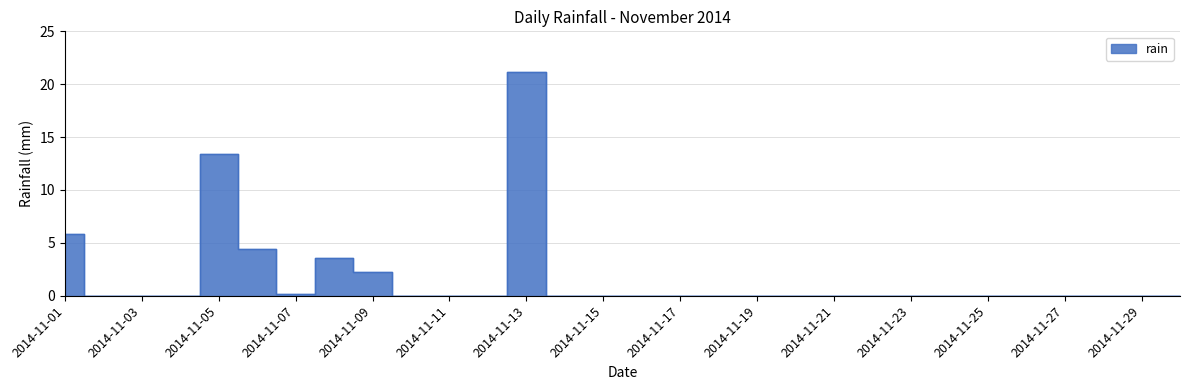

How many data points does each series have?

30